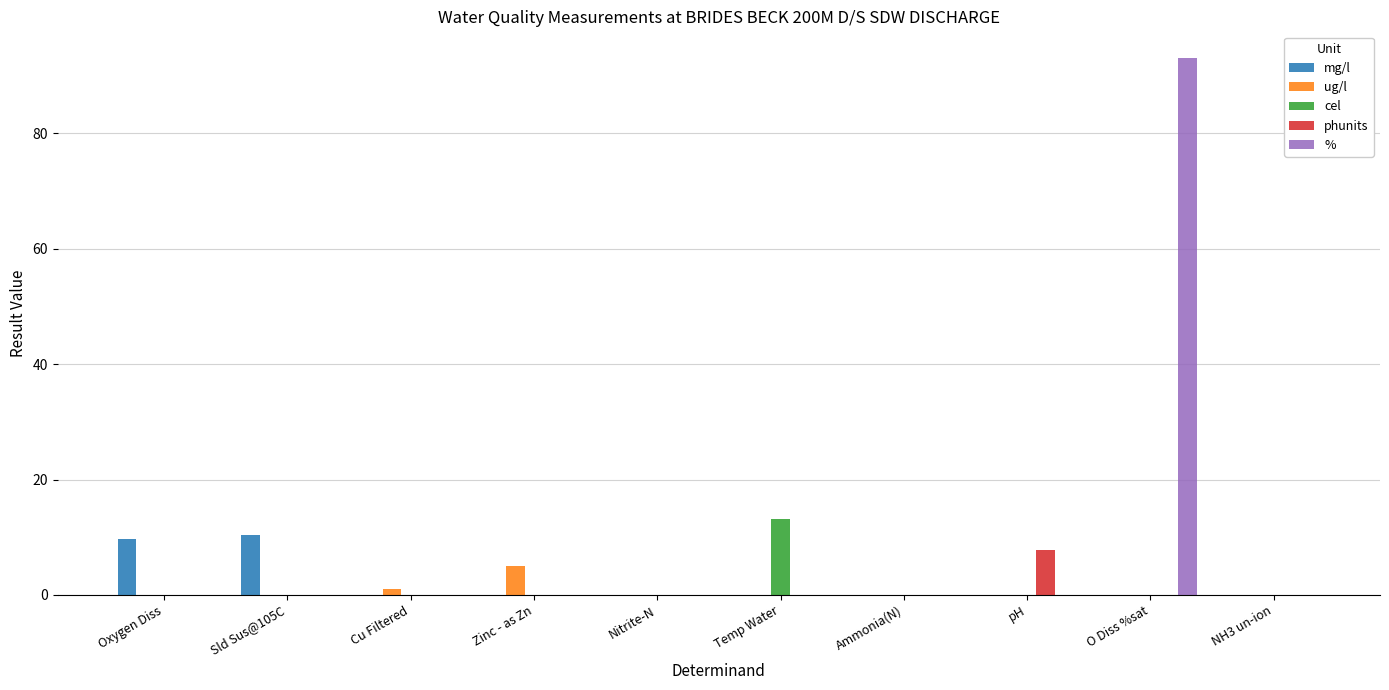

The % series shows 0.0 at Oxygen Diss. True or false?

True